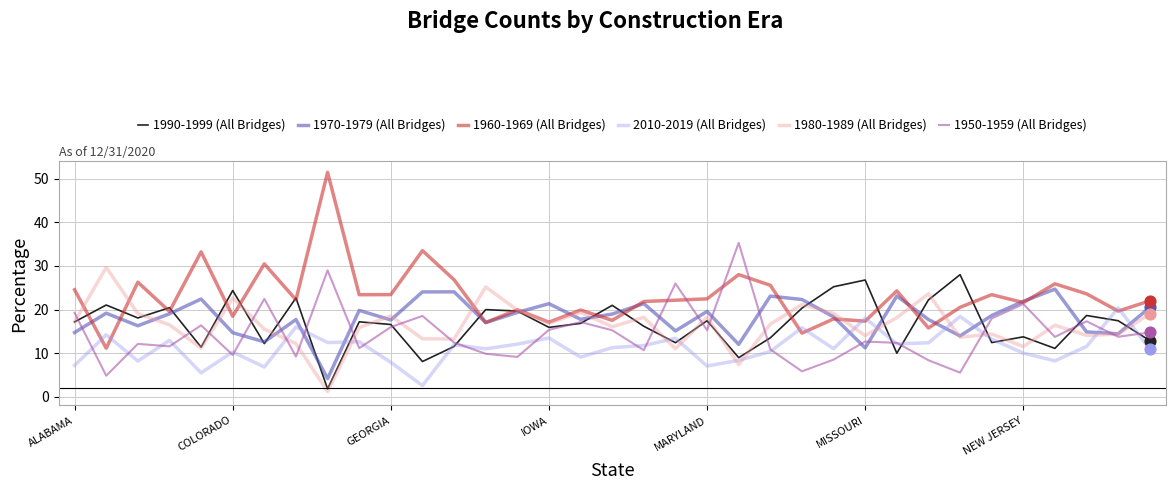

Which series has the largest total across all categories?

1960-1969 (All Bridges)